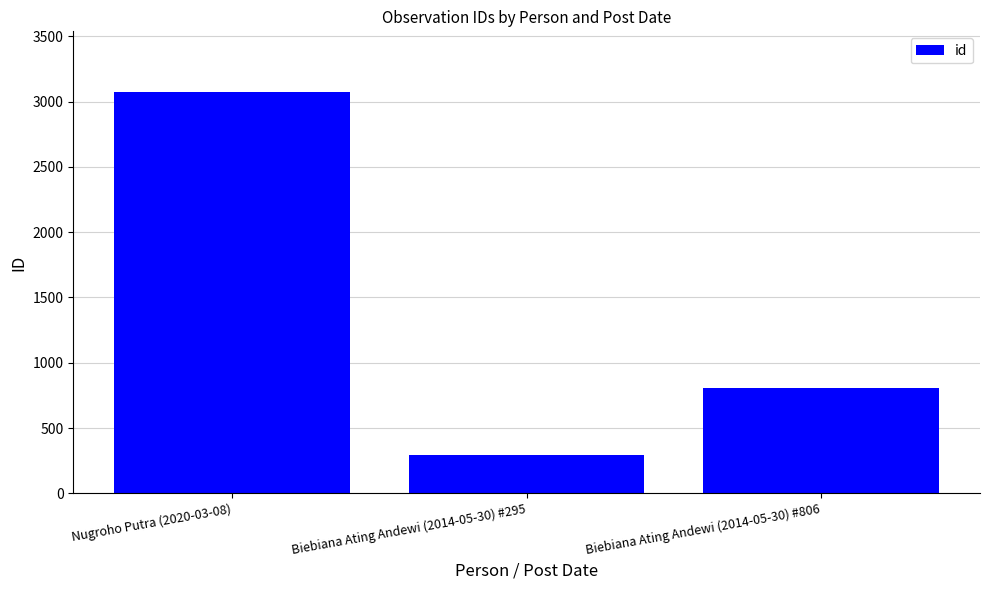

Reading right to left, list all the values displayed in this chart.

806	295	3076